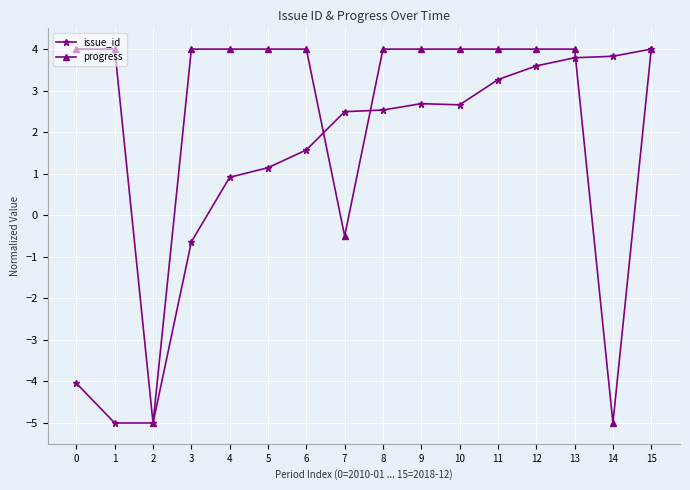

At which category does progress reach its first local valley?

2